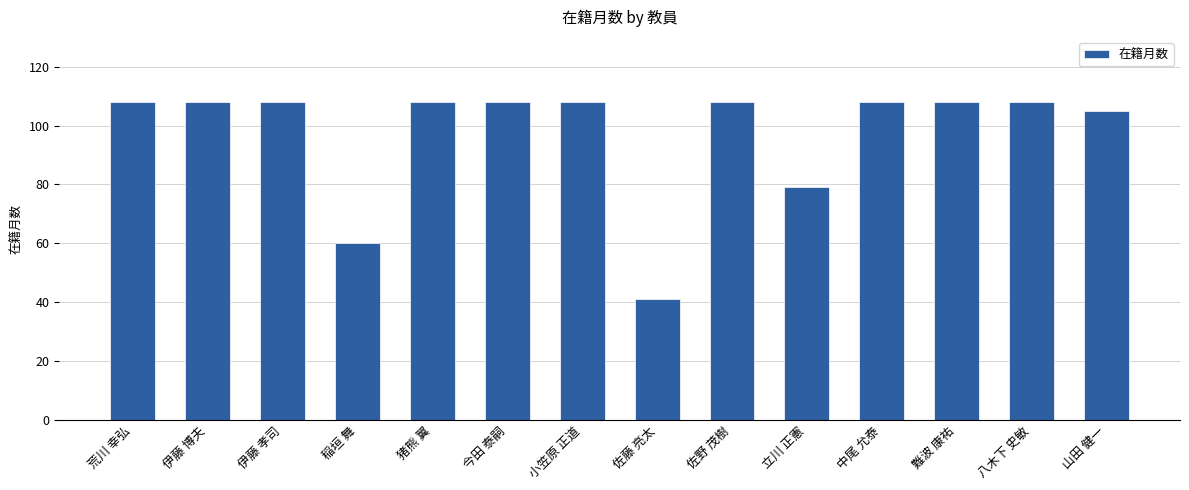

What value does the data have at 荒川 幸弘?

108